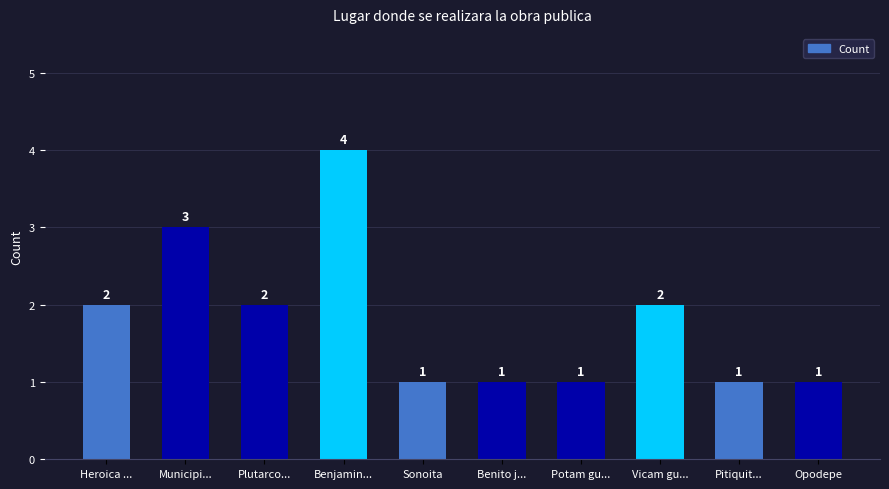

Is it true that the value at Heroica ... is 1?

False